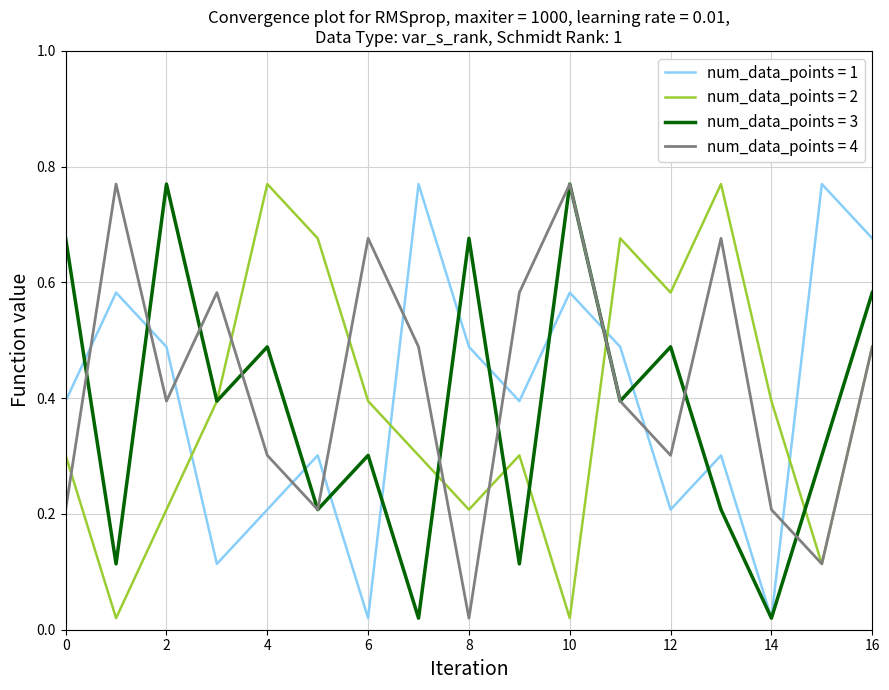

Does the chart have visible grid lines?

Yes